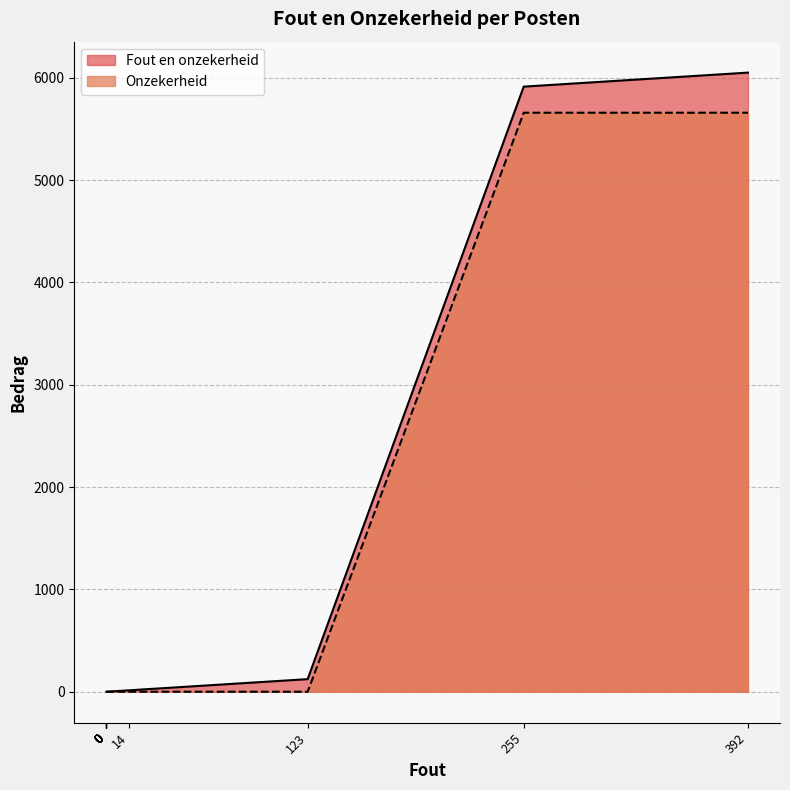

What is the sum of all Fout en onzekerheid values?

12102